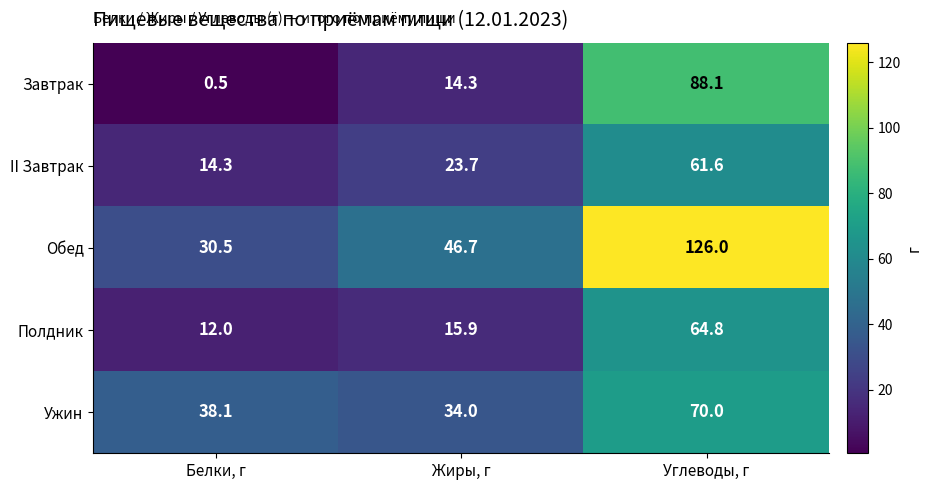

What is the average value of the Полдник series?

30.9